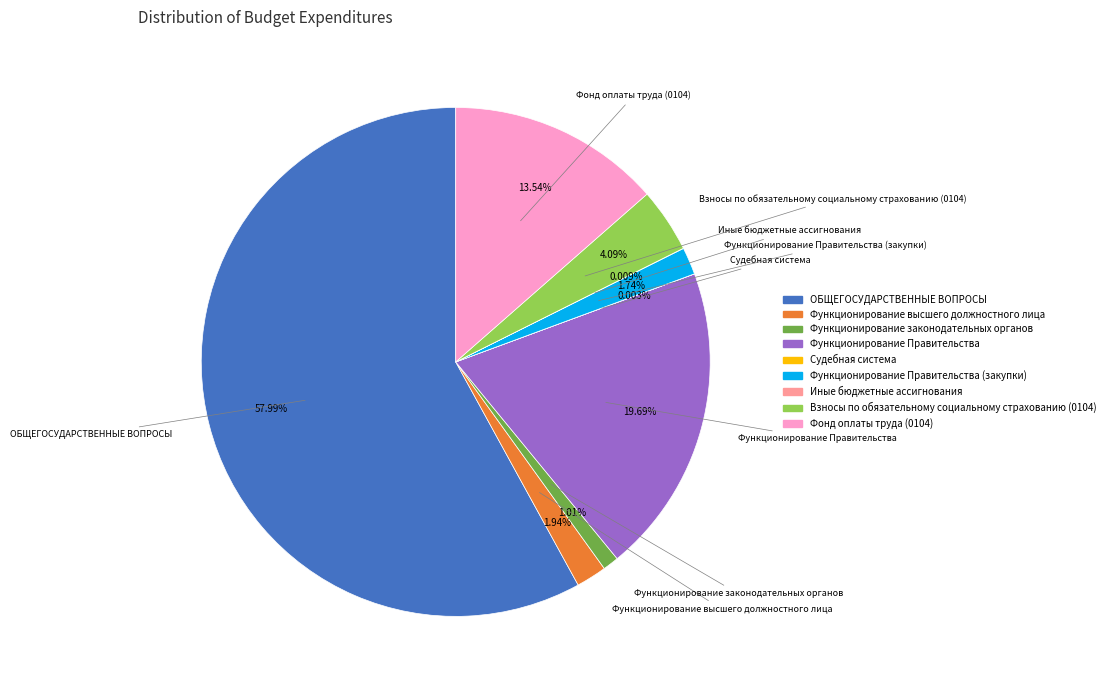

Is there a majority slice in this chart?

Yes